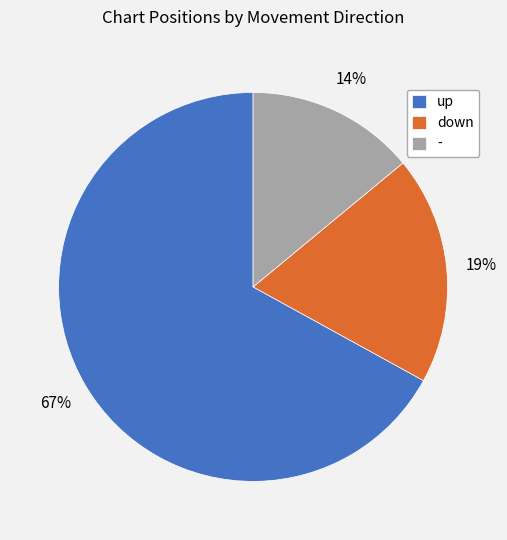

Is the sum of down and - greater than half?

No